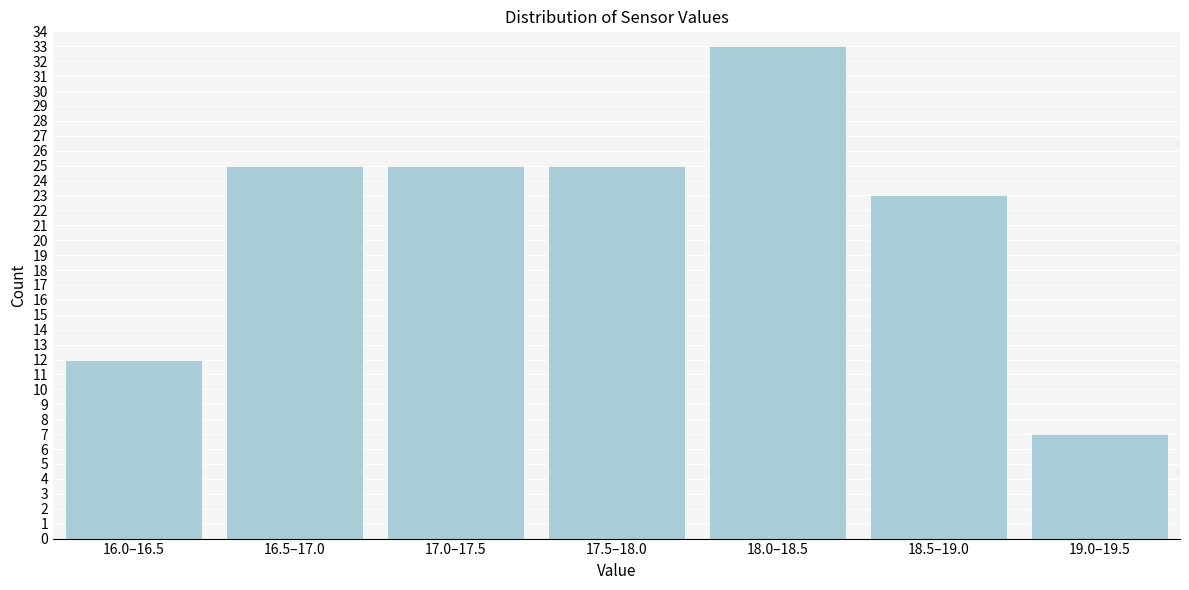

Reading left to right, extract all data points from this chart.

12	25	25	25	33	23	7